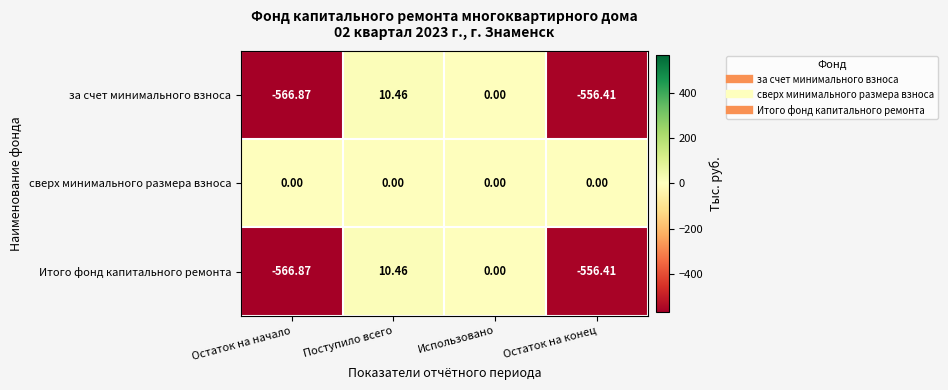

At which label is Итого фонд капитального ремонта closest to -278?

Использовано